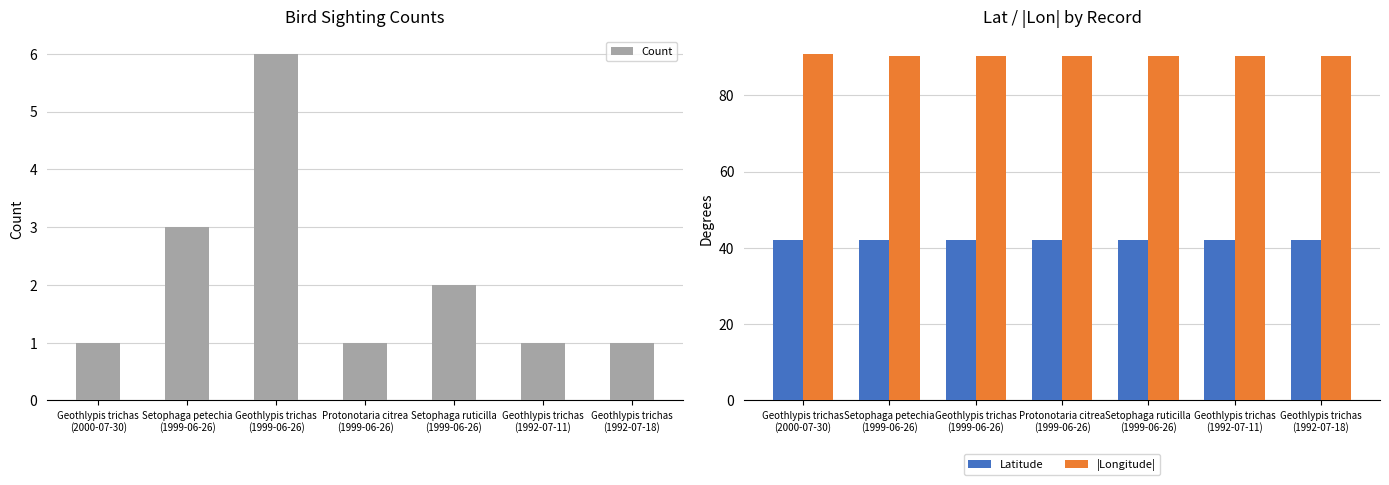

Rank the categories by Count value from lowest to highest.

Geothlypis trichas
(2000-07-30), Protonotaria citrea
(1999-06-26), Geothlypis trichas
(1992-07-11), Geothlypis trichas
(1992-07-18), Setophaga ruticilla
(1999-06-26), Setophaga petechia
(1999-06-26), Geothlypis trichas
(1999-06-26)